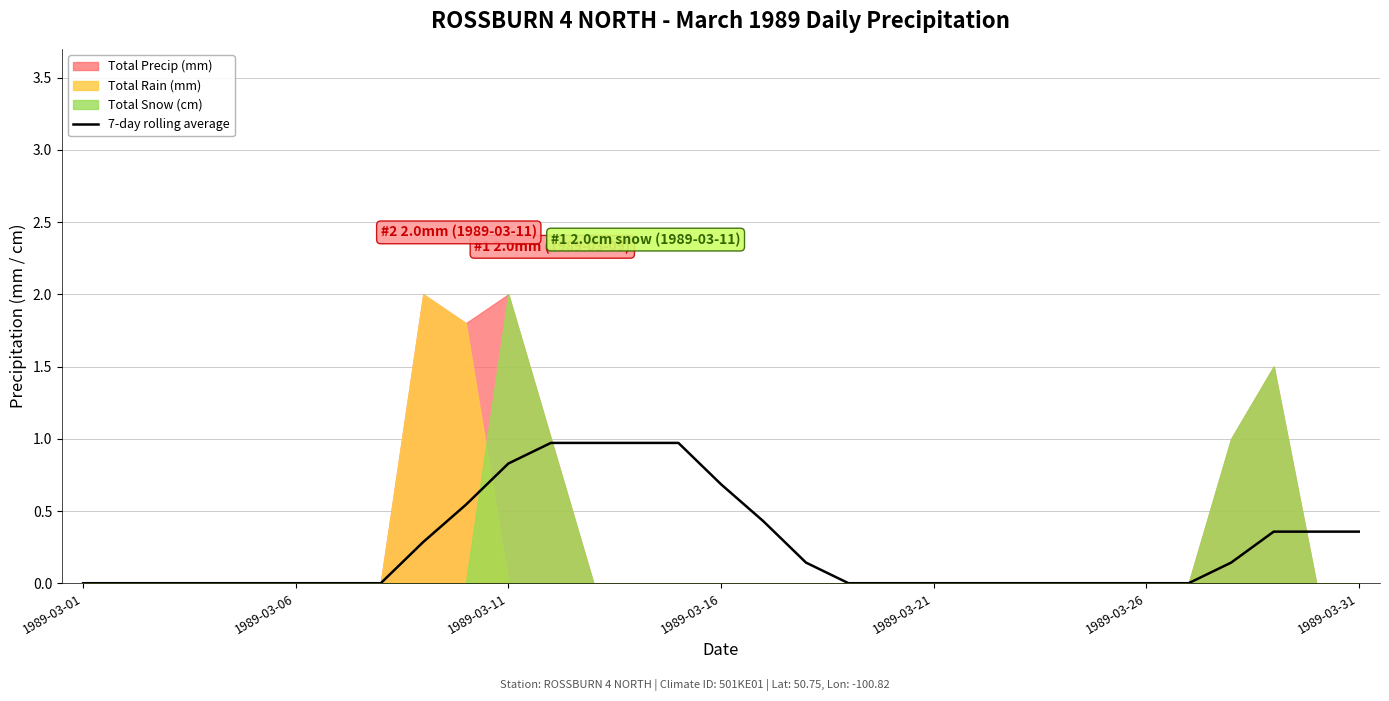

What is the sum of the values at 29 and 27?

0.5